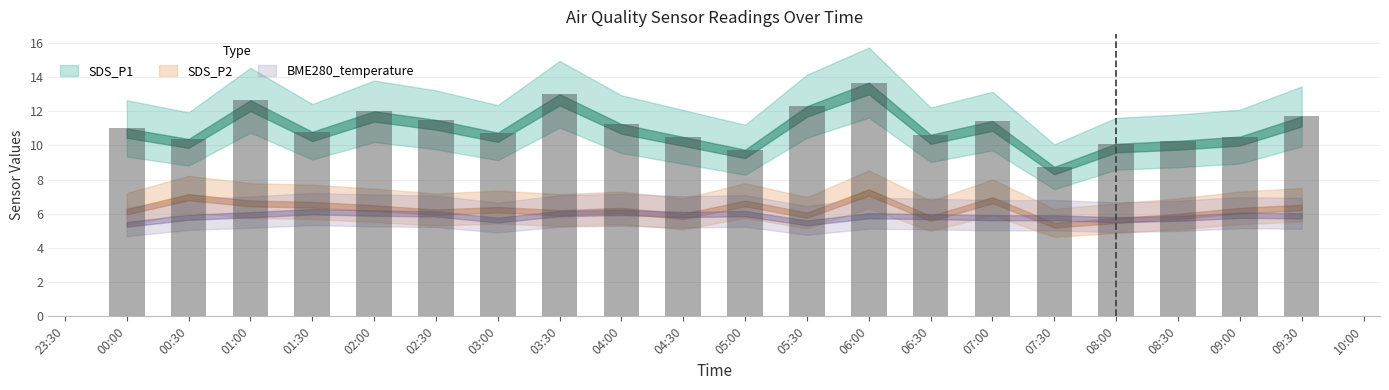

What position from the left is 04:30?

10